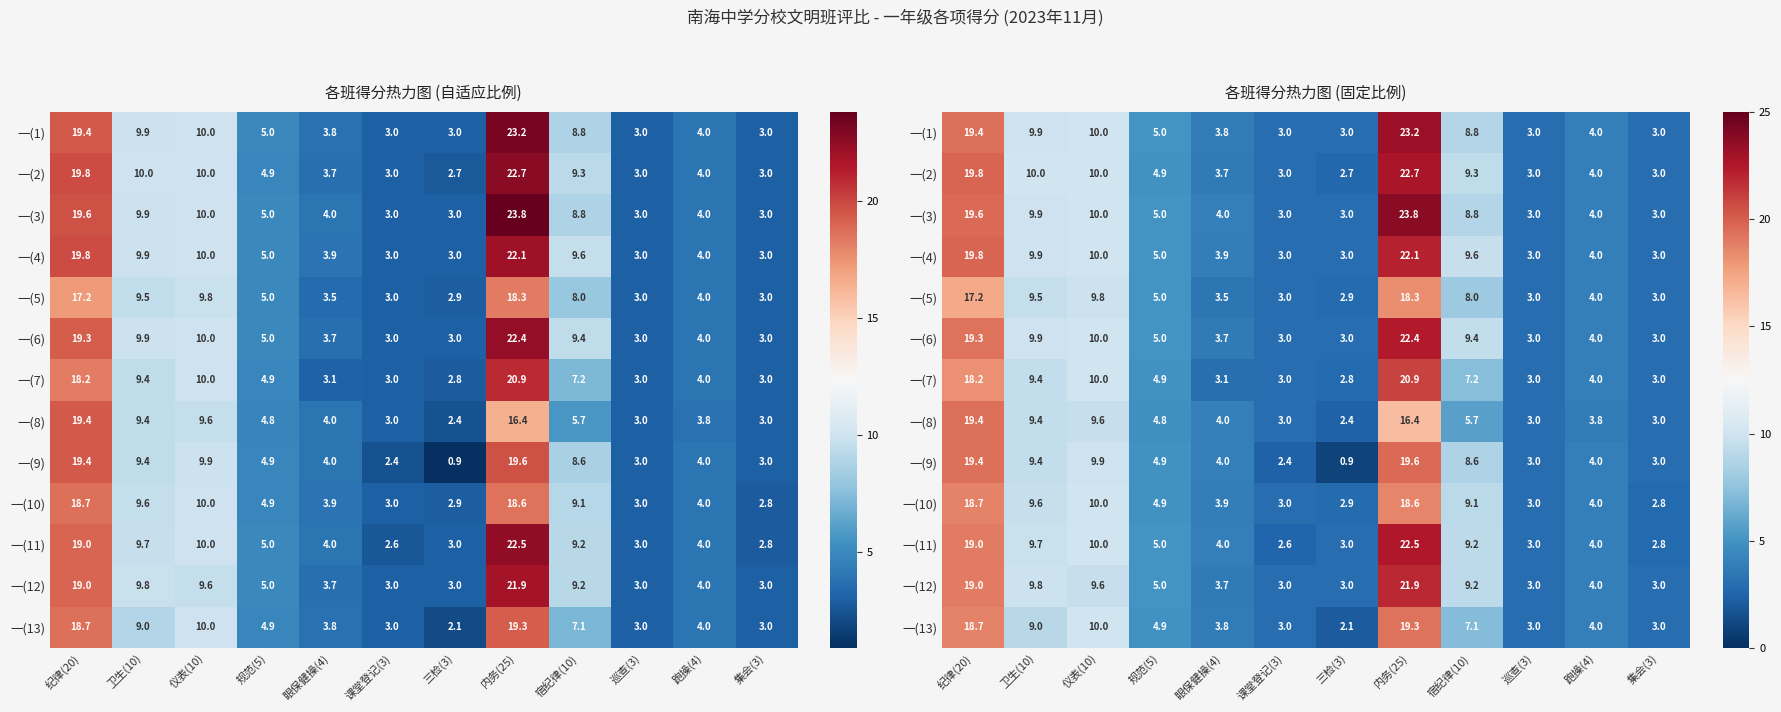

What is the difference between the maximum and minimum values in the 一(2) series?

20.0